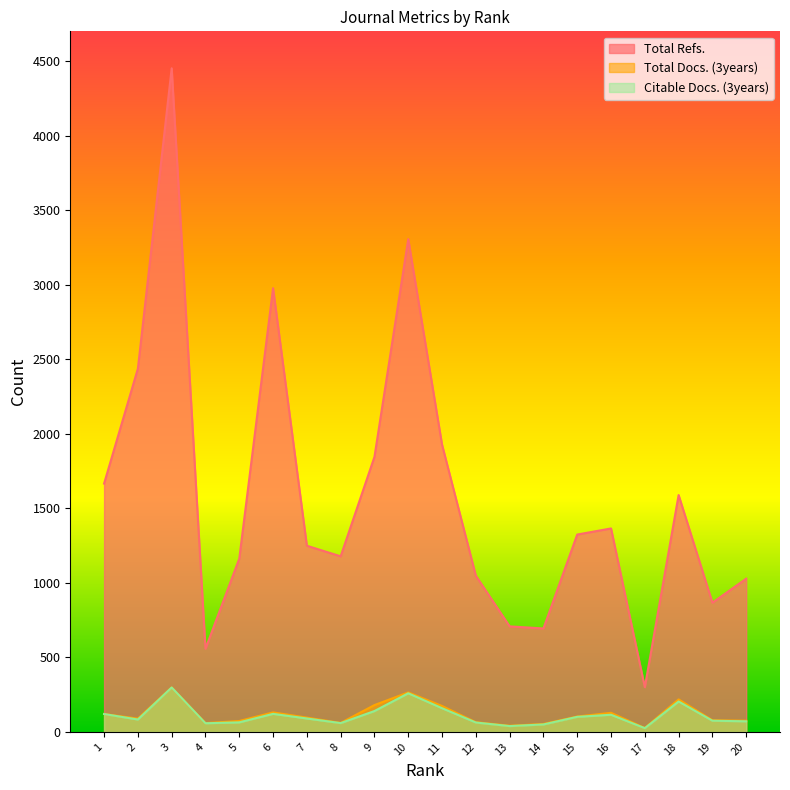

Count the number of data series in this chart.

3